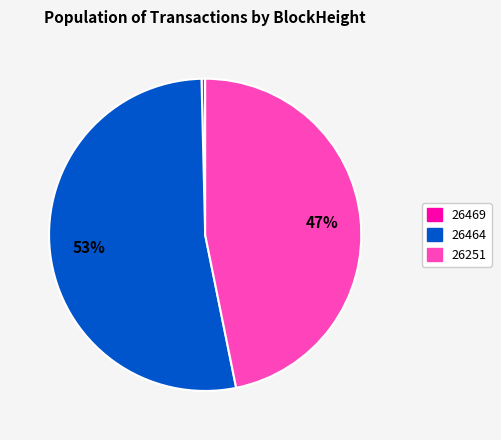

Which slice is the largest?

26464